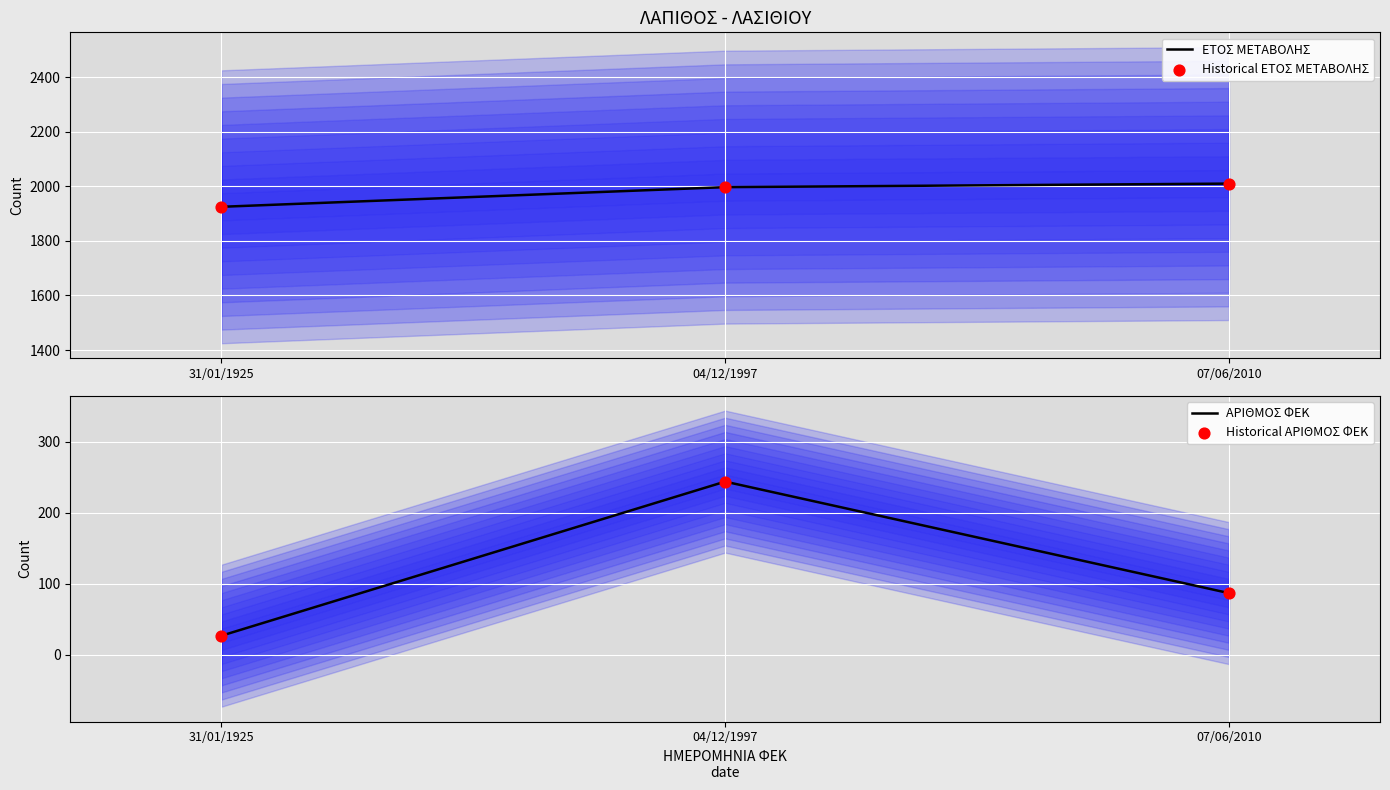

Which series reaches the minimum Y coordinate?

ΑΡΙΘΜΟΣ ΦΕΚ